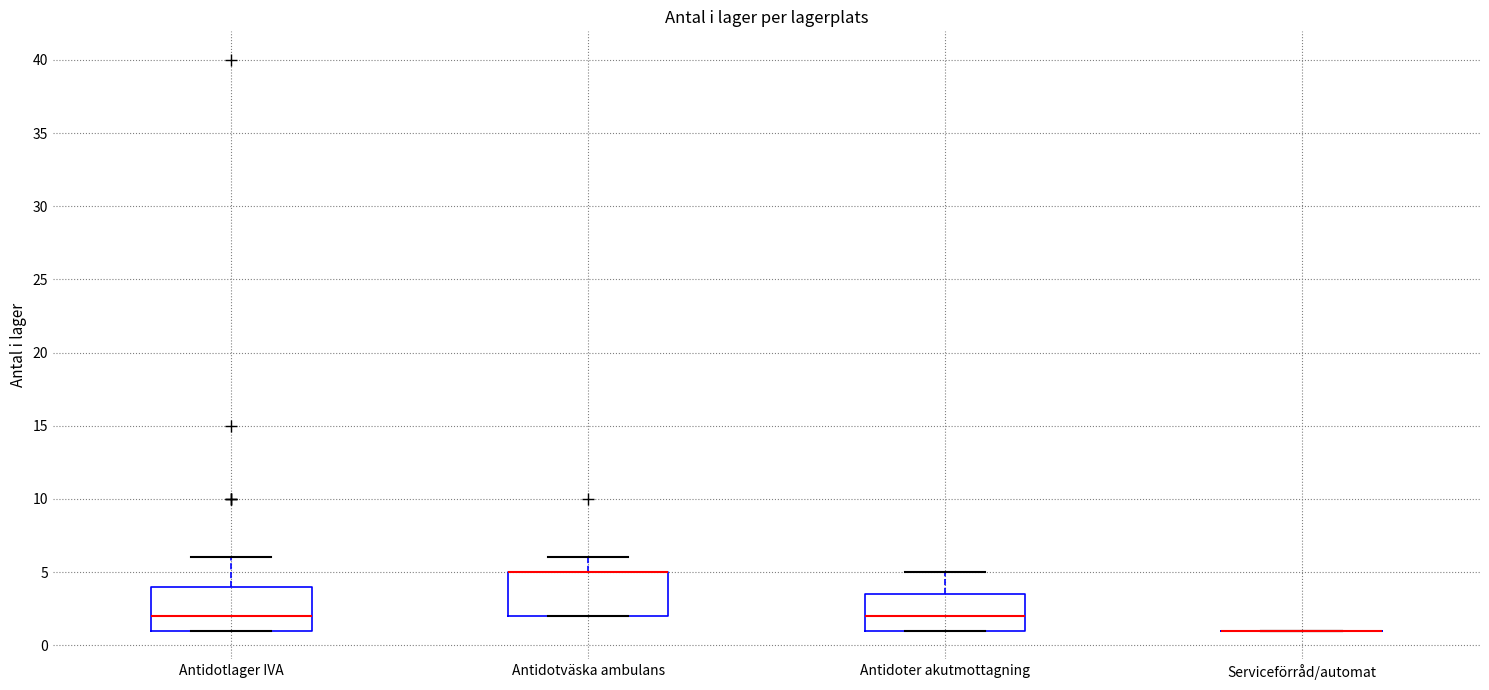

Reading left to right, transcribe this box plot: for each box, give where its median line is, the range the box spans, and where its two whiskers end, as read against the y-axis. The values are not printed on the chart, so give them approximately, as read against the axis.

Antidotlager IVA: median 2.0, box 1.0 to 4.0, whiskers 1.0 to 6.0
Antidotväska ambulans: median 5.0 (drawn on the box's upper edge), box 2.0 to 5.0, whiskers 2.0 to 6.0
Antidoter akutmottagning: median 2.0, box 1.0 to 3.5, whiskers 1.0 to 5.0
Serviceförråd/automat: box collapsed to a line at 1.0, whiskers 1.0 to 1.0